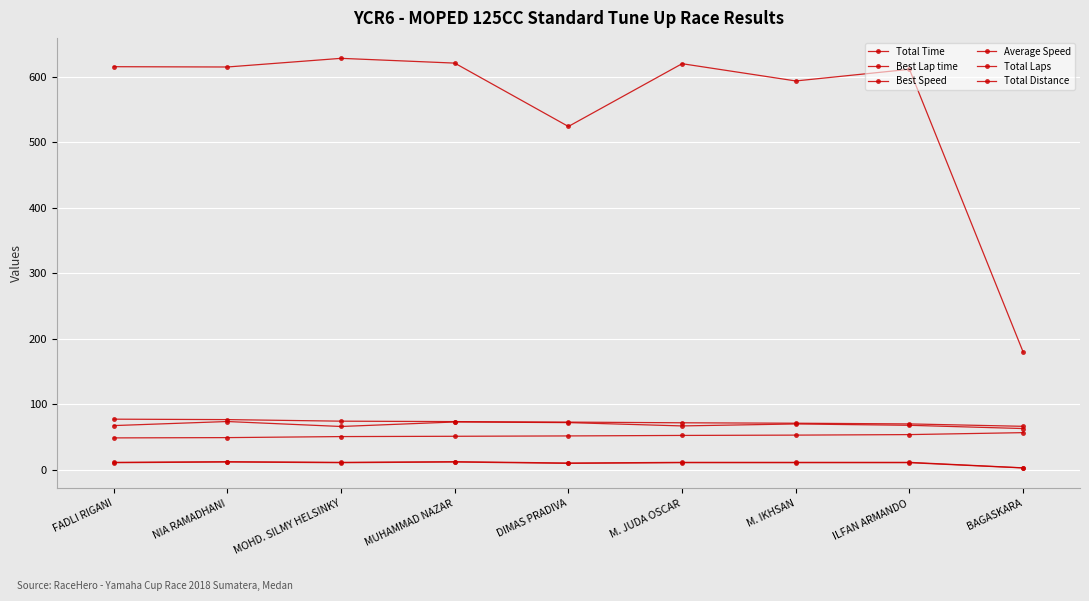

Count the number of categories in the chart.

9